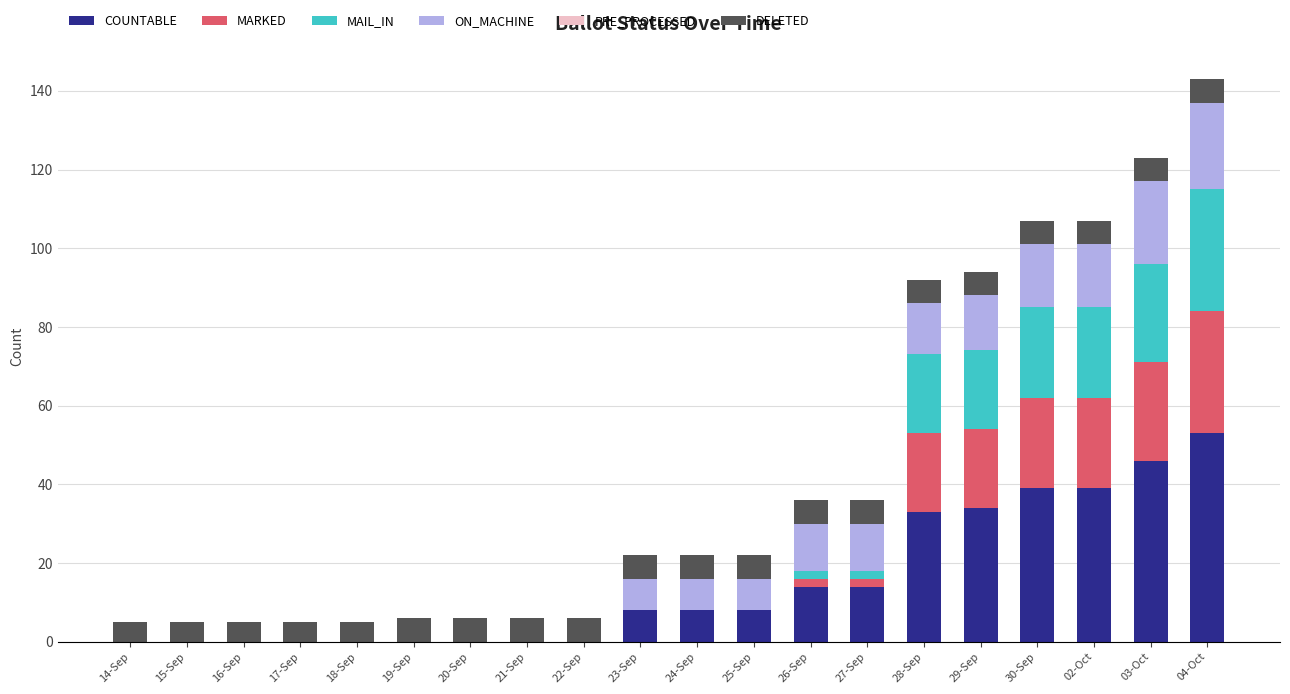

Are the bars horizontal?

No